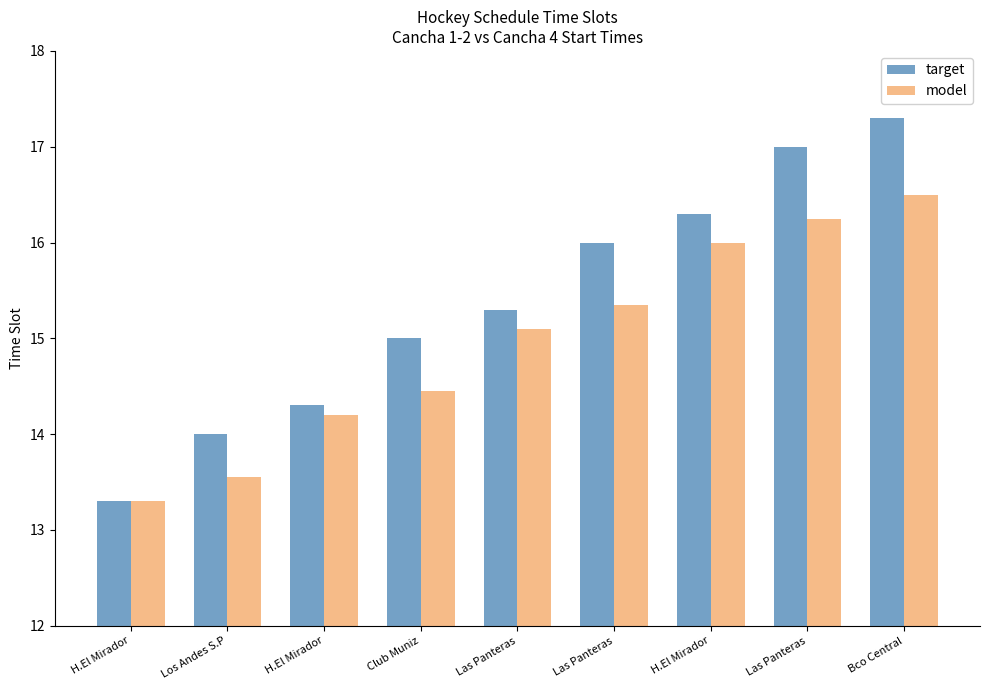

At which category is the sum across all series the highest?

Bco Central